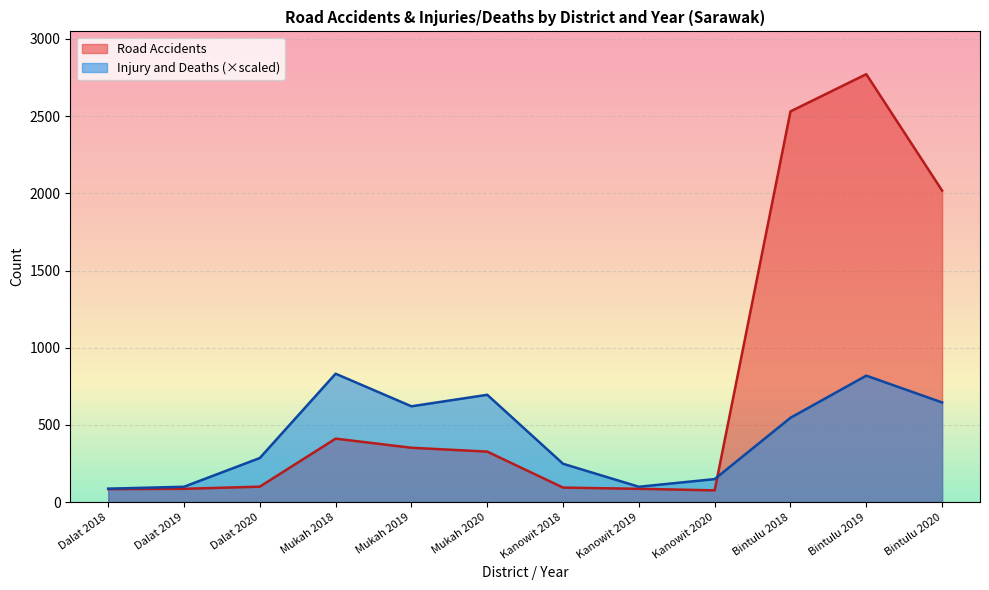

The Road Accidents series shows 51.3 at Kanowit 2019. True or false?

False